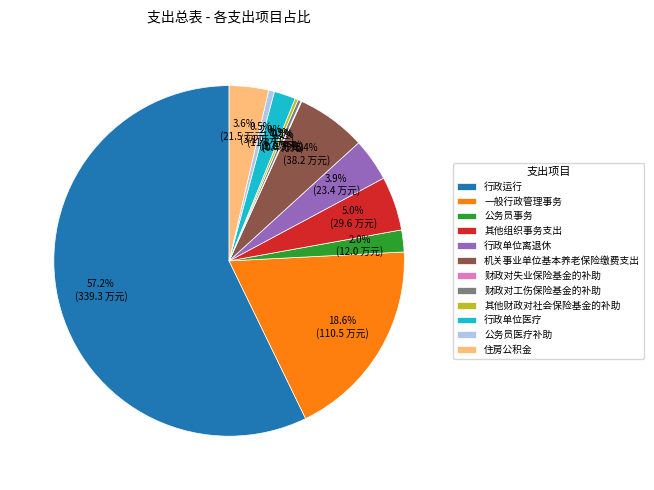

Is the sum of 行政单位医疗 and 其他财政对社会保险基金的补助 greater than half?

No